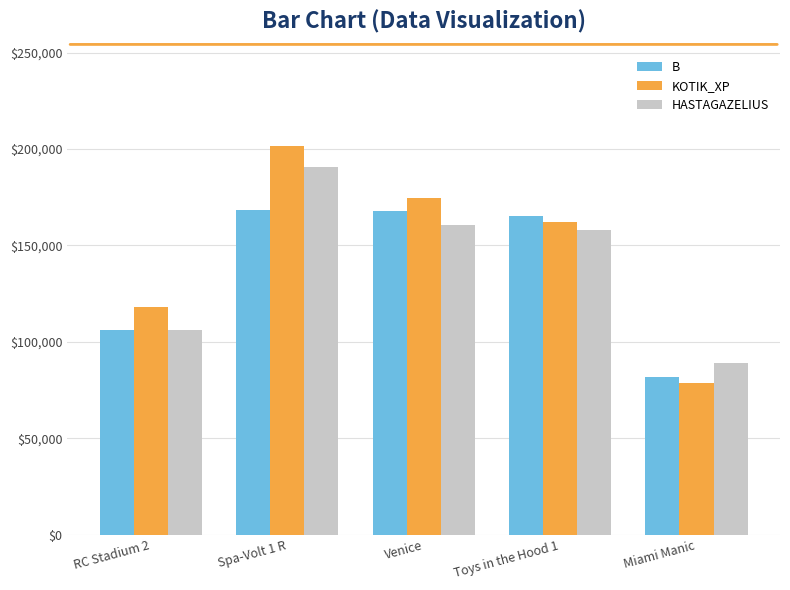

What is the highest value of the B series?

168297